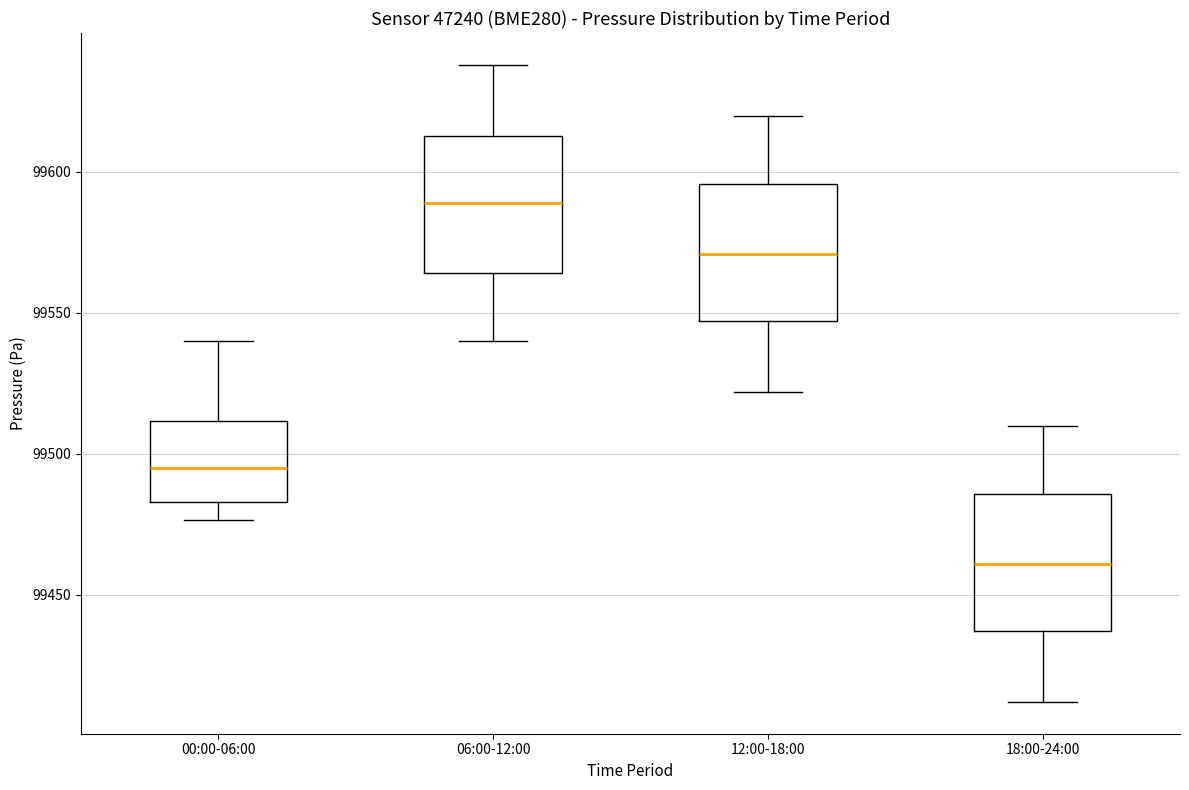

Reading left to right, transcribe this box plot: for each box, give where its median line is, the range the box spans, and where its two whiskers end, as read against the y-axis. The values are not printed on the chart, so give them approximately, as read against the axis.

00:00-06:00: median 99495, box 99485 to 99510, whiskers 99475 to 99540
06:00-12:00: median 99590, box 99565 to 99615, whiskers 99540 to 99640
12:00-18:00: median 99570, box 99545 to 99595, whiskers 99520 to 99620
18:00-24:00: median 99460, box 99435 to 99485, whiskers 99410 to 99510